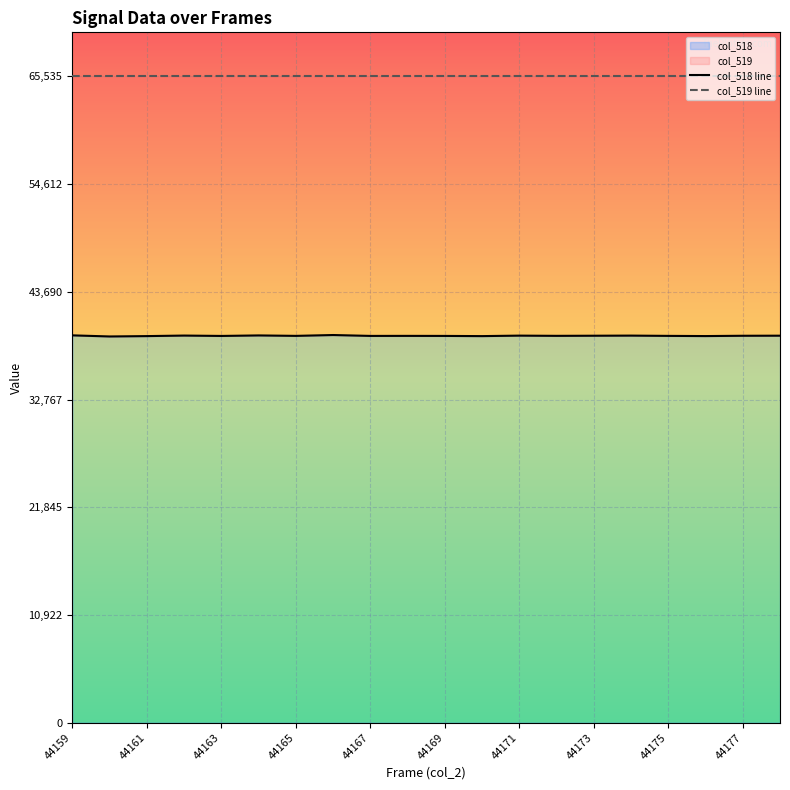

What is the maximum value for col_518?

39306